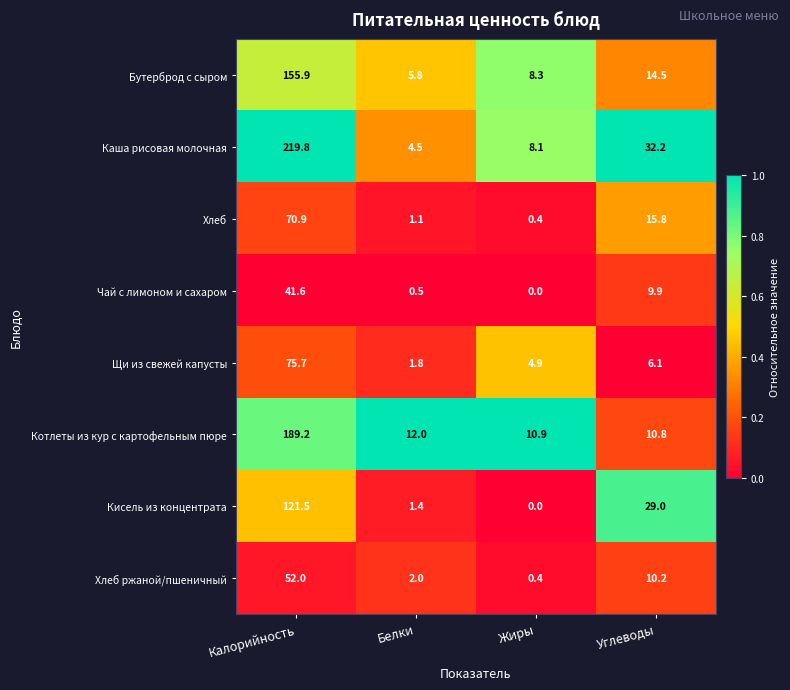

The value of Щи из свежей капусты at Углеводы is 10.0. True or false?

False